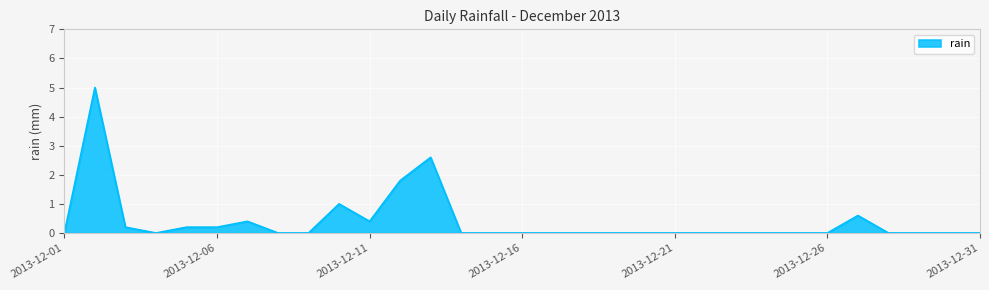

What is the greatest value displayed?

5.0